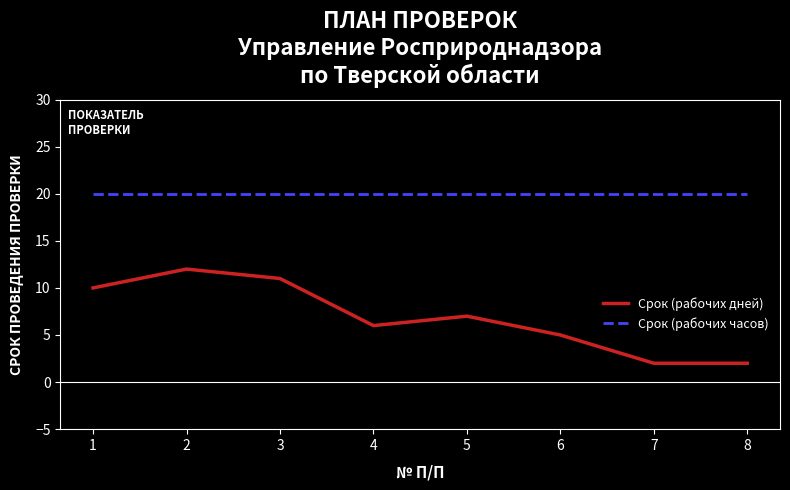

The Срок (рабочих дней) series shows 3 at 5. True or false?

False